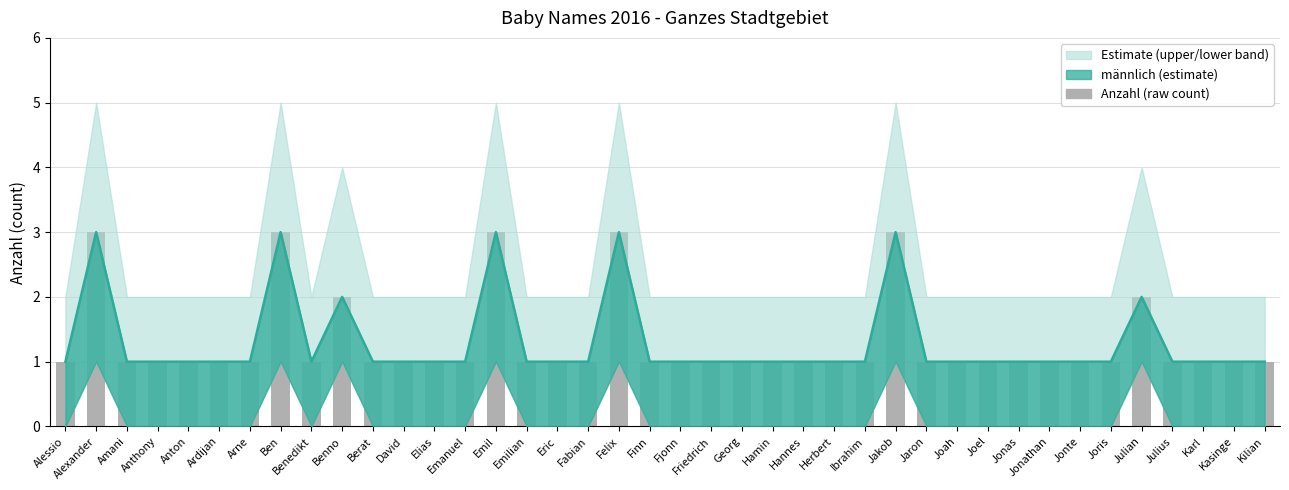

What position from the right is Benedikt?

32